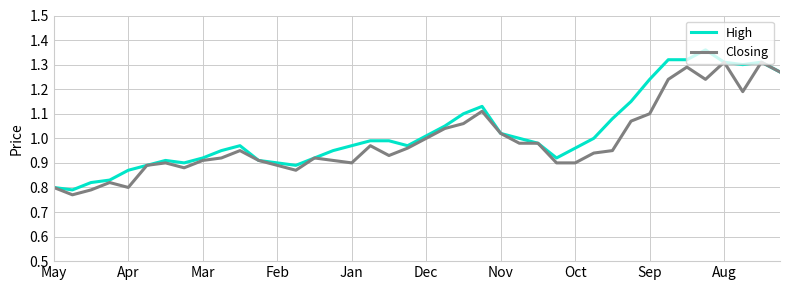

Rank the series by their maximum value, from lowest to highest.

Closing, High